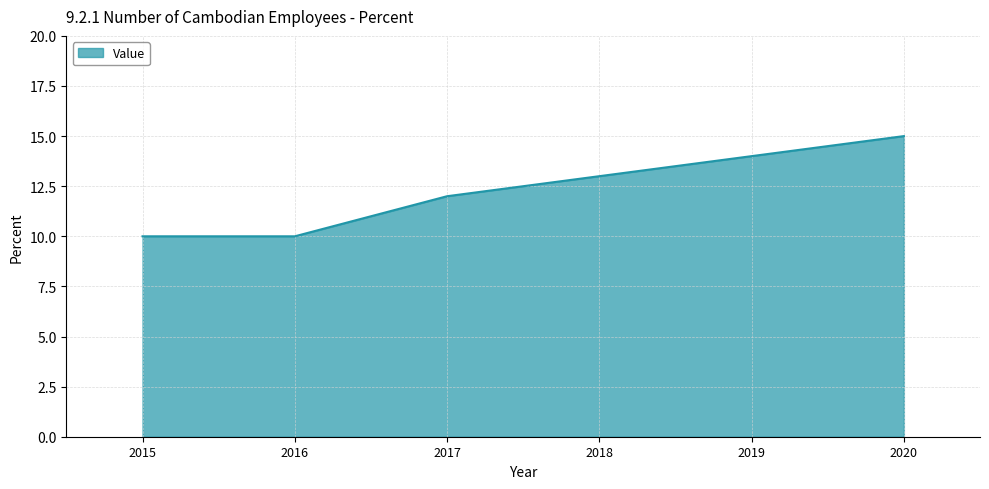

The chart shows a value of 10 at 2016. True or false?

True